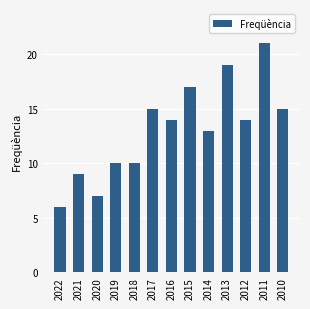

What is the change in value from 2018 to 2012?

+4